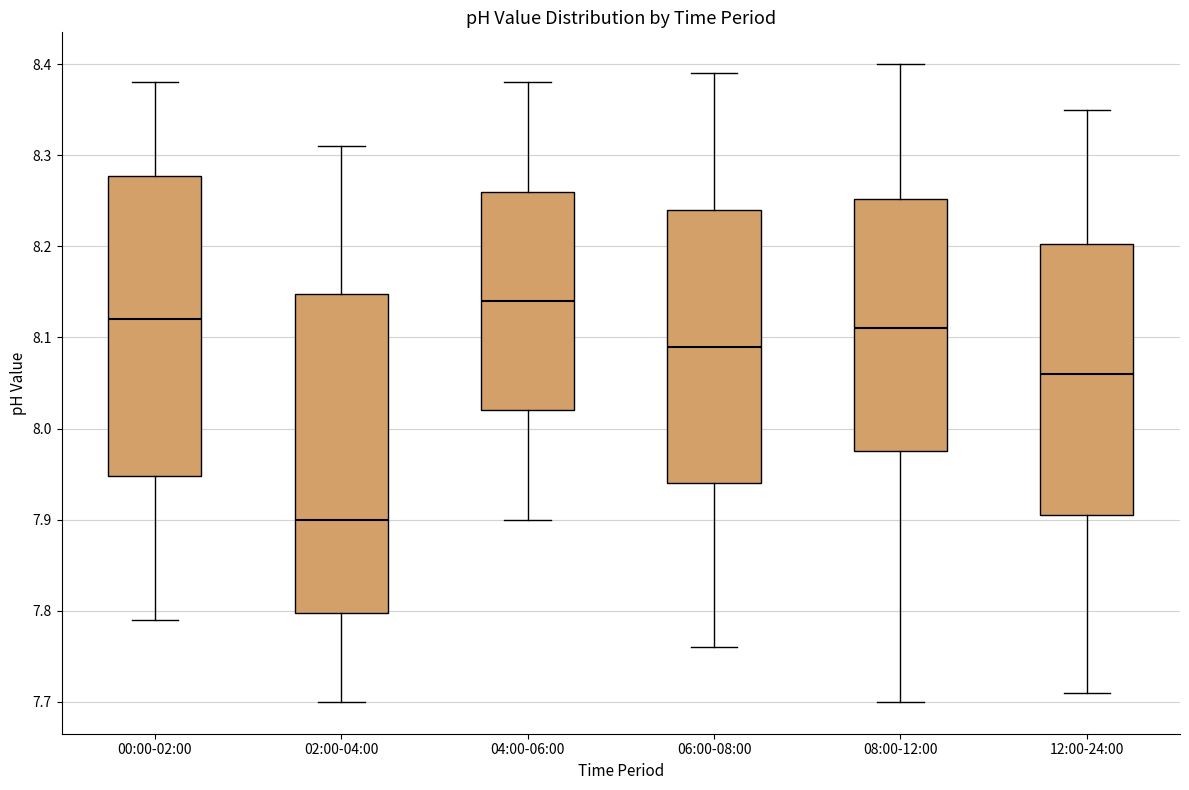

Comparing the boxes themselves (not the whiskers), which one is the tallest?

02:00-04:00